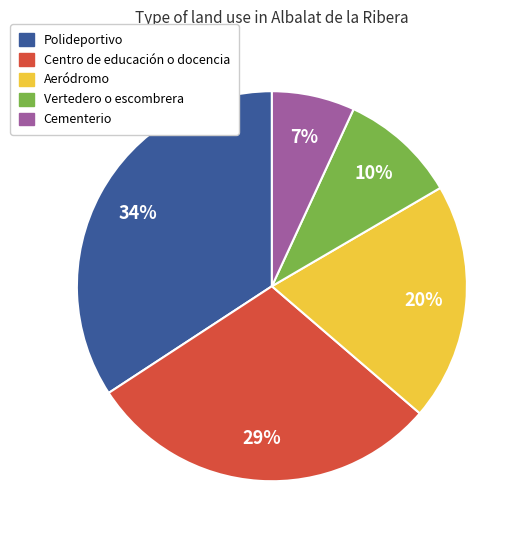

What is the largest slice in the pie chart?

Polideportivo